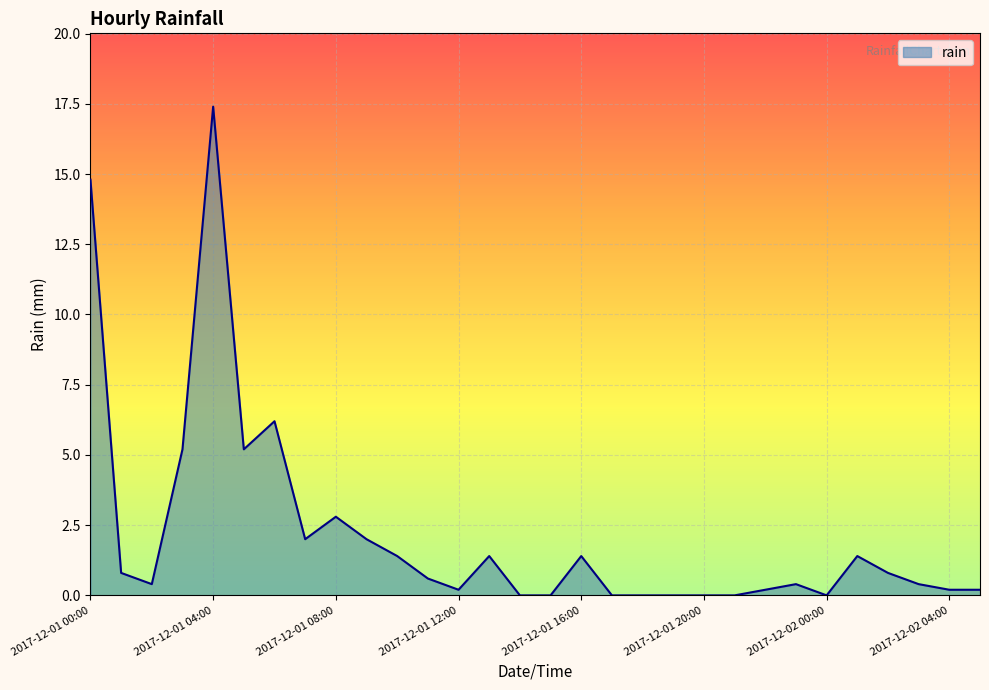

What is the average value?

2.2